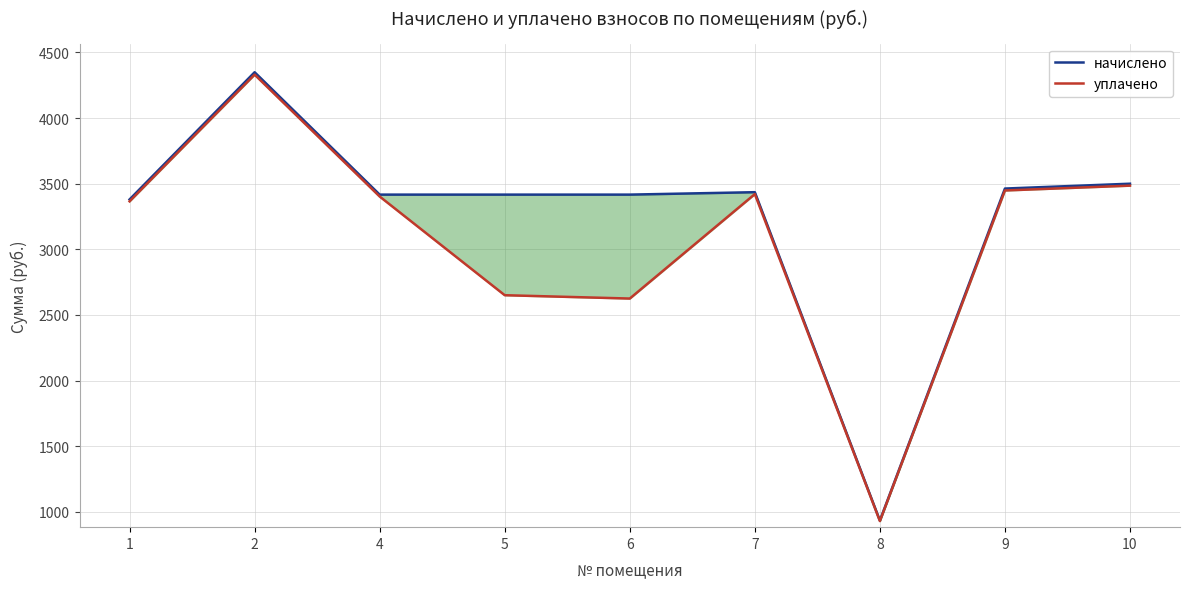

What is the sum of all уплачено values?

27655.2